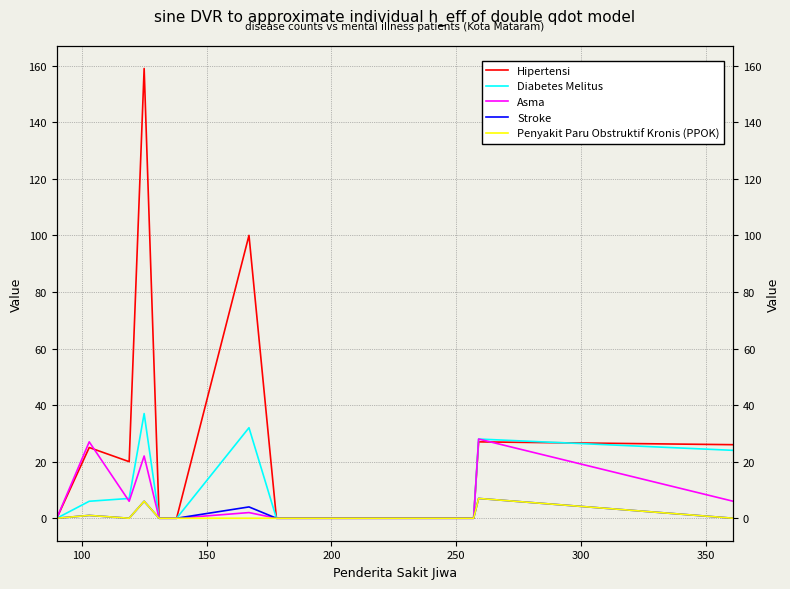

Reading left to right, transcribe all the data shown in this chart.

Hipertensi: 0	25	20	159	0	0	100	0	0	27	26
Diabetes Melitus: 0	6	7	37	0	0	32	0	0	28	24
Asma: 0	27	6	22	0	0	2	0	0	28	6
Stroke: 0	1	0	6	0	0	4	0	0	7	0
Penyakit Paru Obstruktif Kronis (PPOK): 0	1	0	6	0	0	0	0	0	7	0